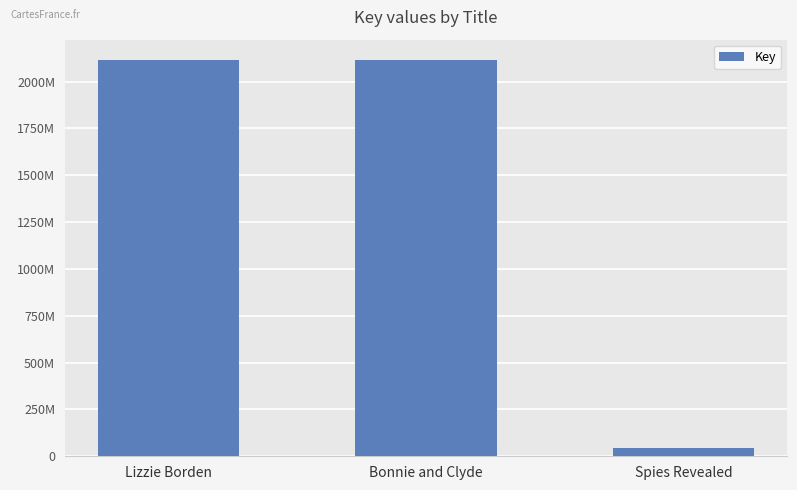

Does the chart contain stacked bars?

No